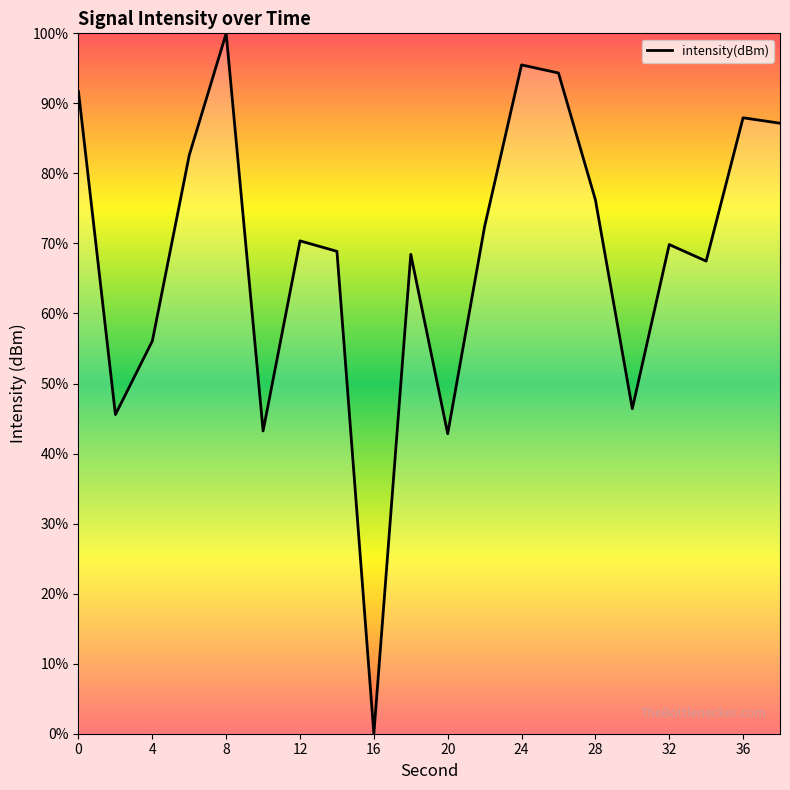

How many lines are shown in the chart?

1